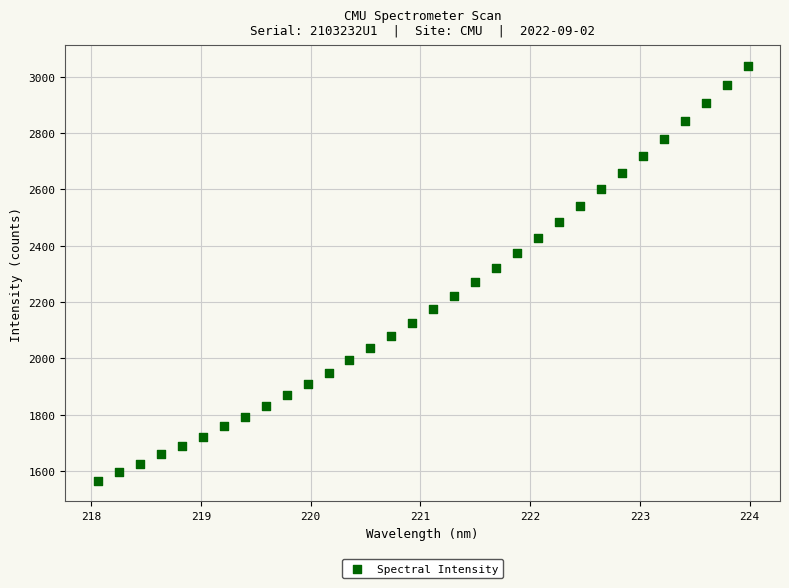

What is the range of X values (max minus min)?

5.9